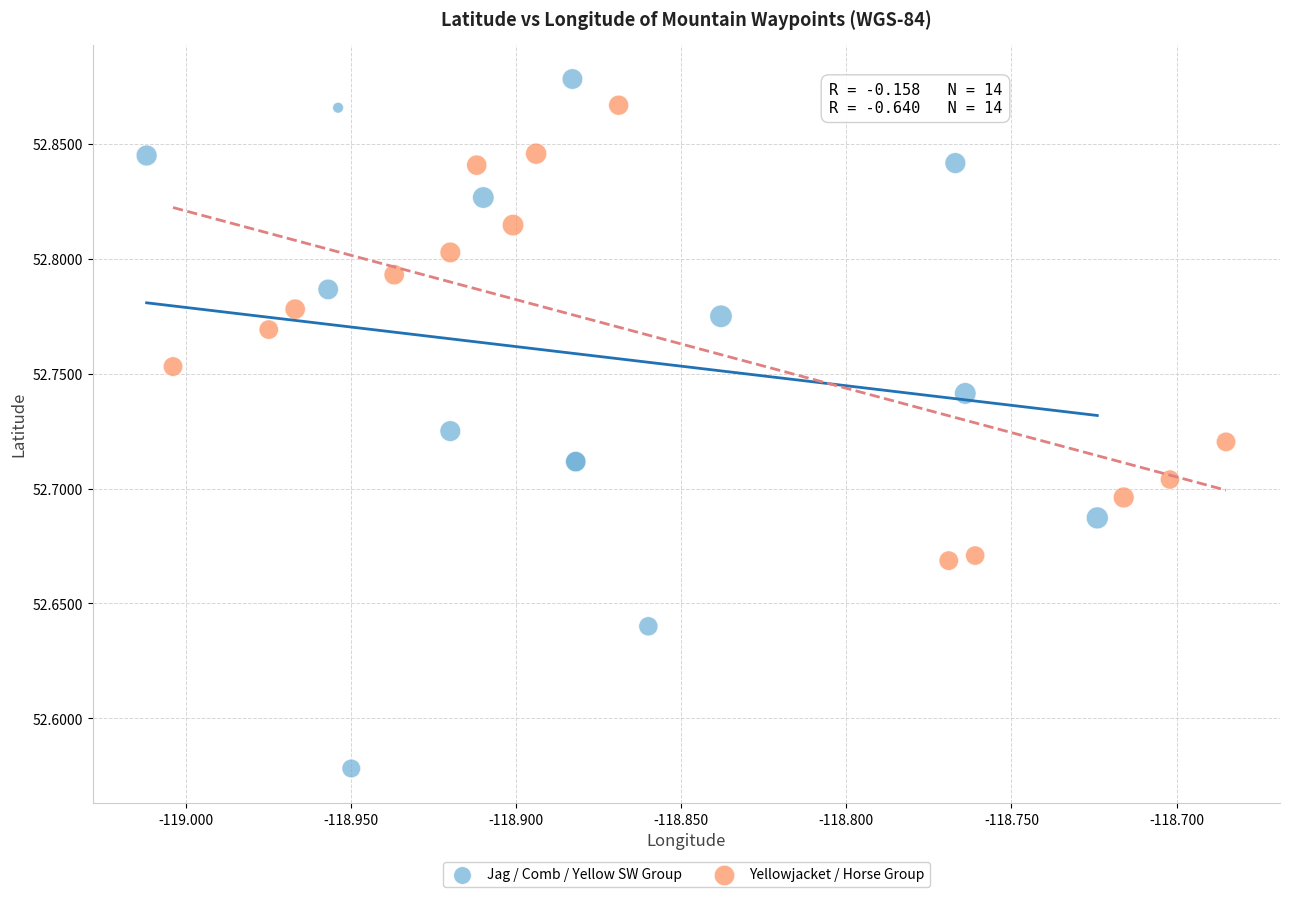

Which series reaches the minimum Y coordinate?

Jag / Comb / Yellow SW Group